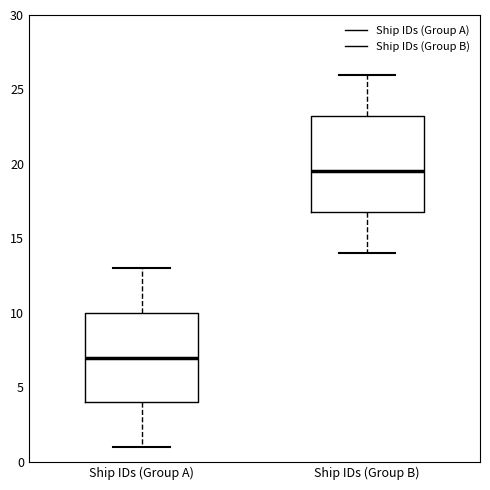

Which box's median line is the lowest?

Ship IDs (Group A)